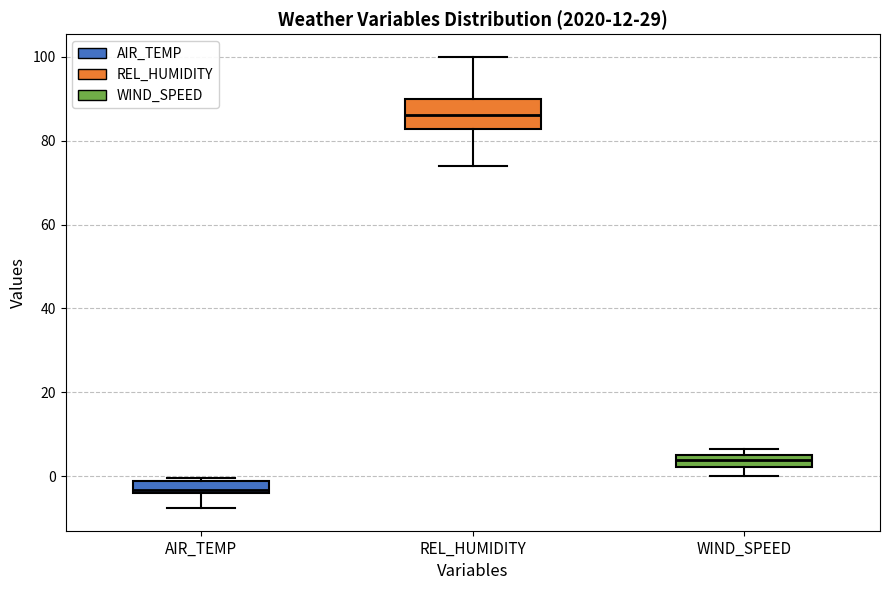

Where is the upper edge of the box for AIR_TEMP on the y-axis? The values are not printed on the chart, so give them approximately, as read against the axis.

-2